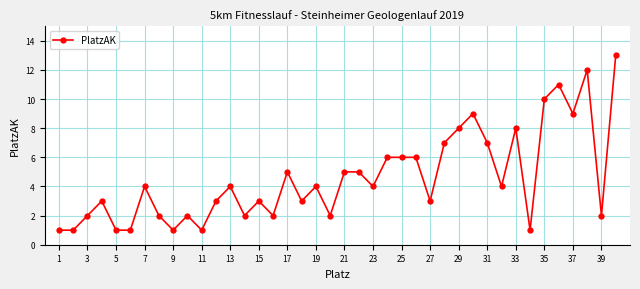

What is the average value?

5